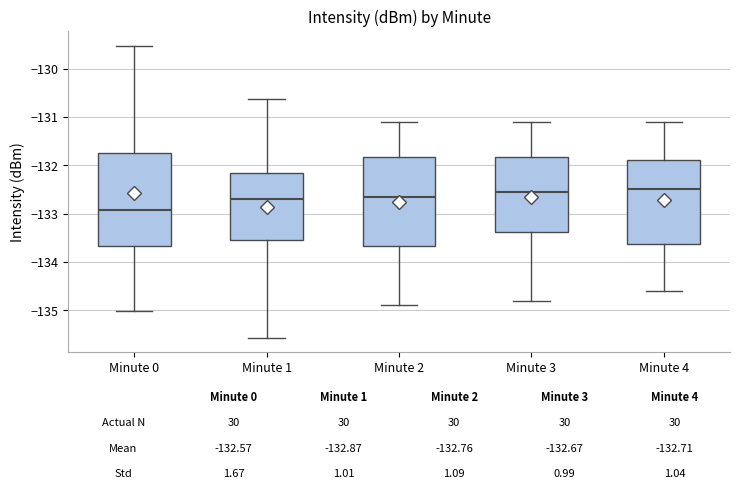

Which box has the lowest median line?

Minute 0